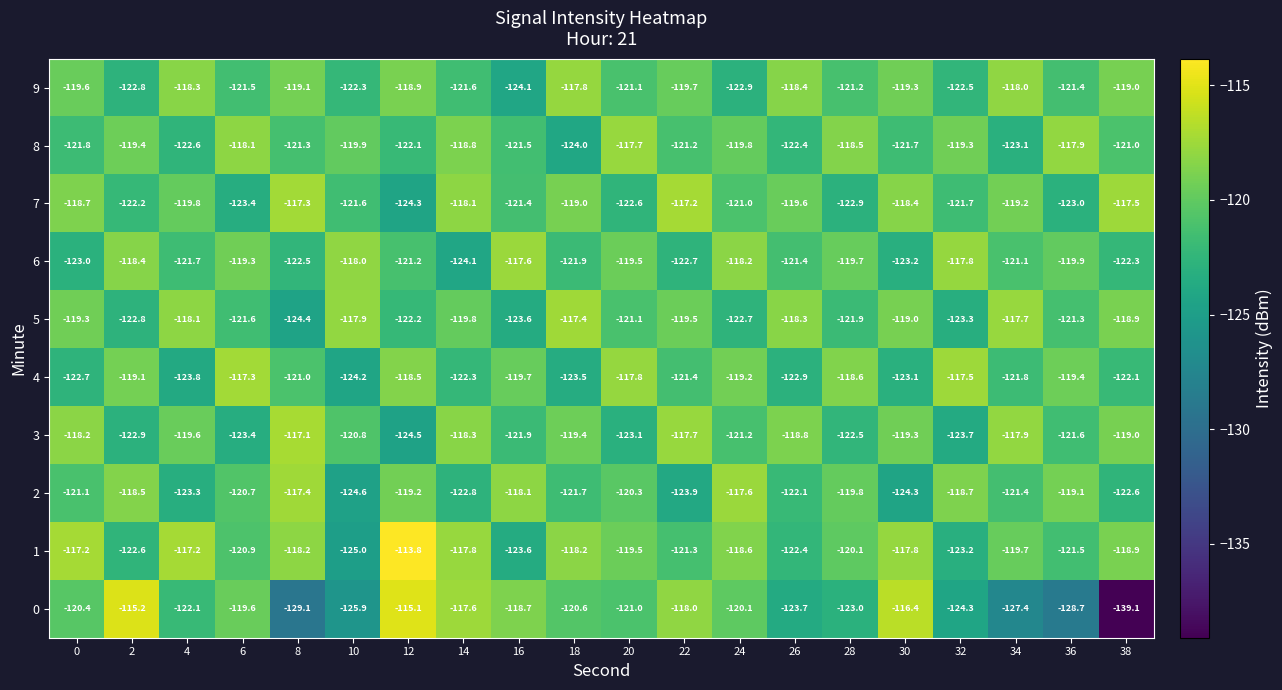

At which category is the sum across all series the highest?

12